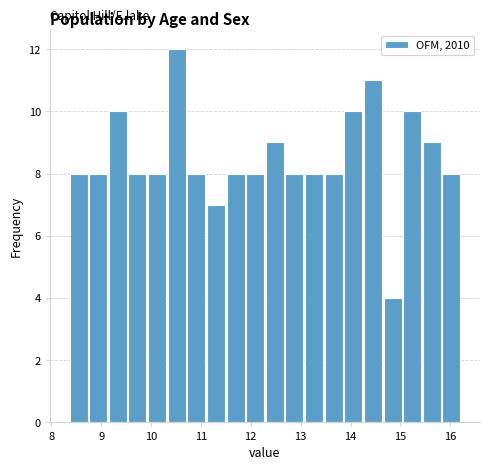

Read against the x-axis, roughly where is the centre of the tallest bar?

10.5